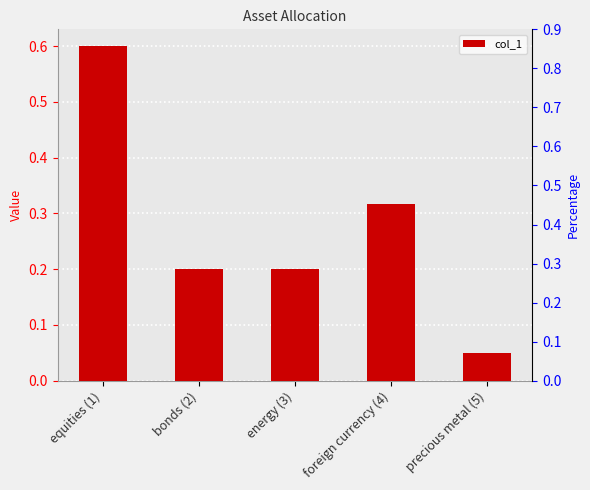

What position from the left is foreign currency (4)?

4